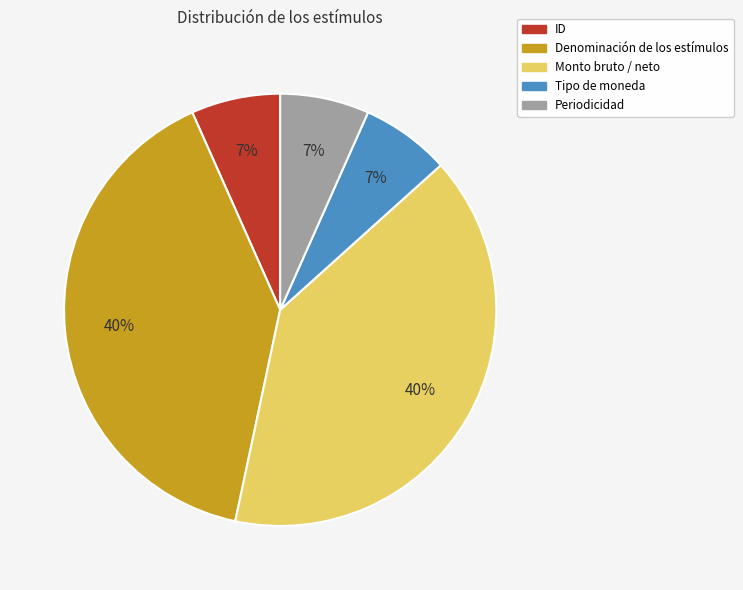

How many segments does this pie chart have?

5